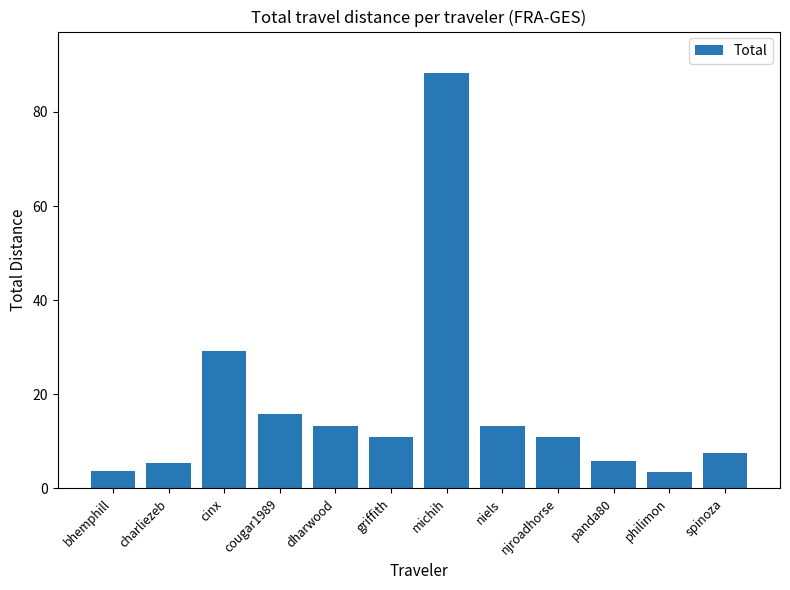

How many data points does each series have?

12